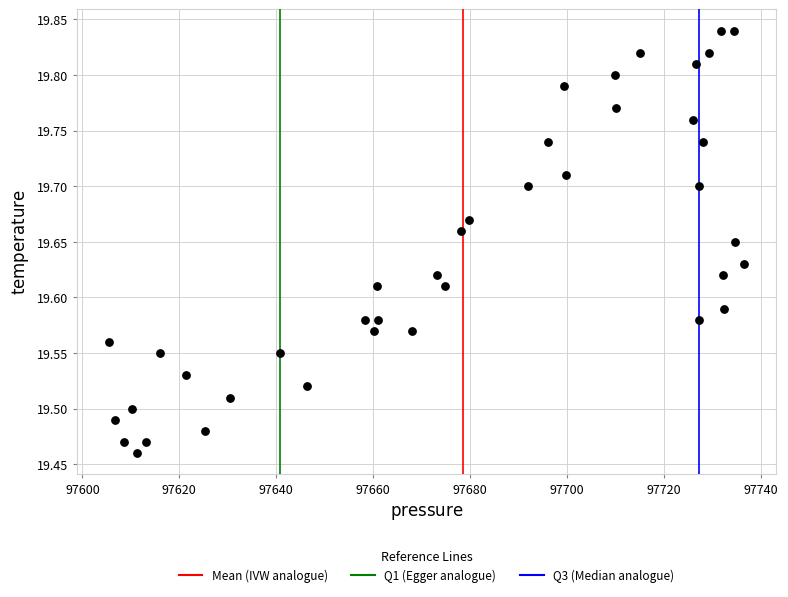

What is the range of X values (max minus min)?

131.1